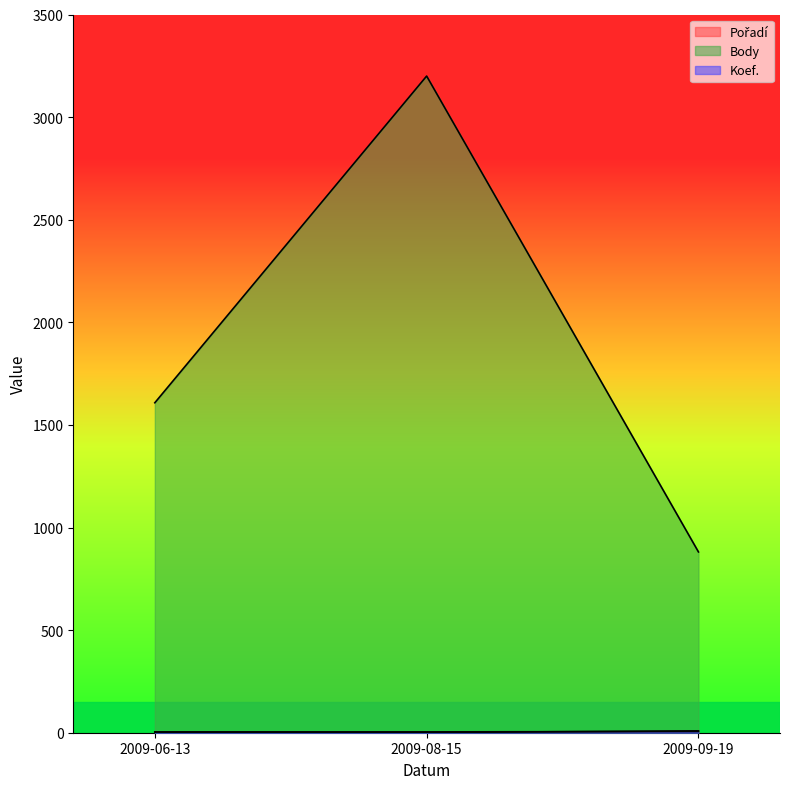

Is it true that Koef. equals 4 at 2009-08-15?

True